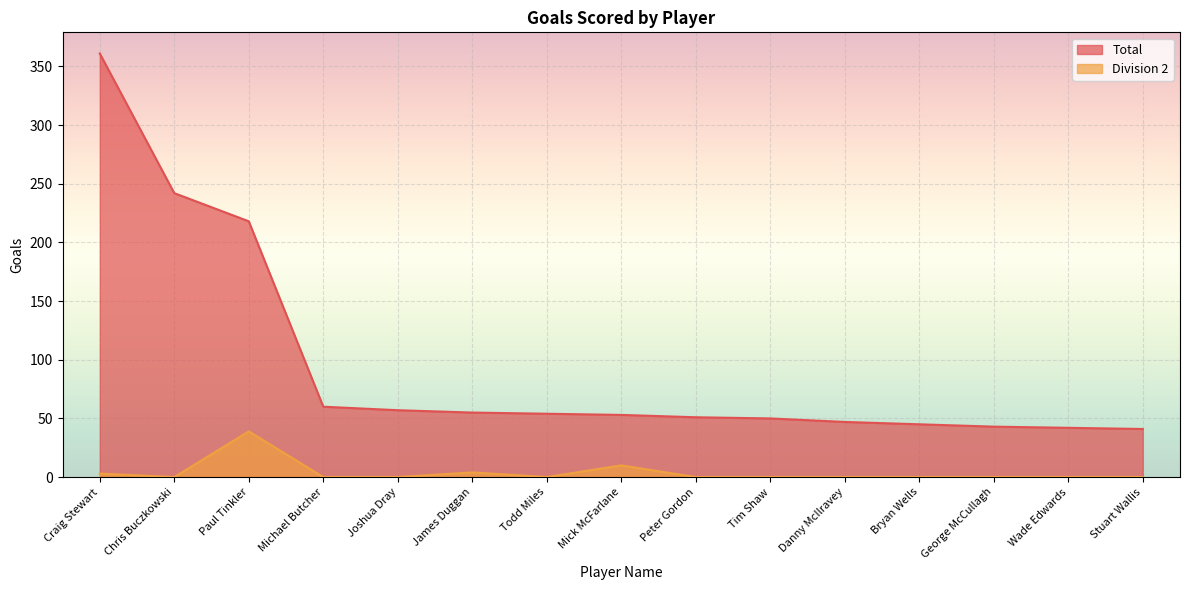

What is the difference between the maximum and second lowest values in the Division 2 series?

39